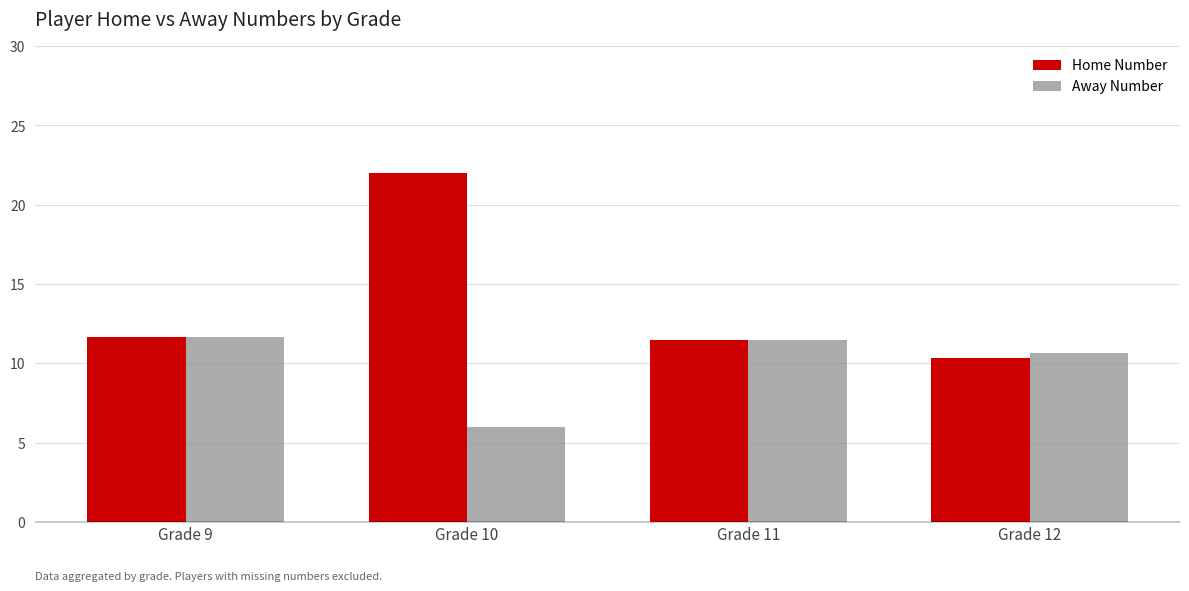

What is the difference between the maximum and minimum values in the Away Number series?

5.7